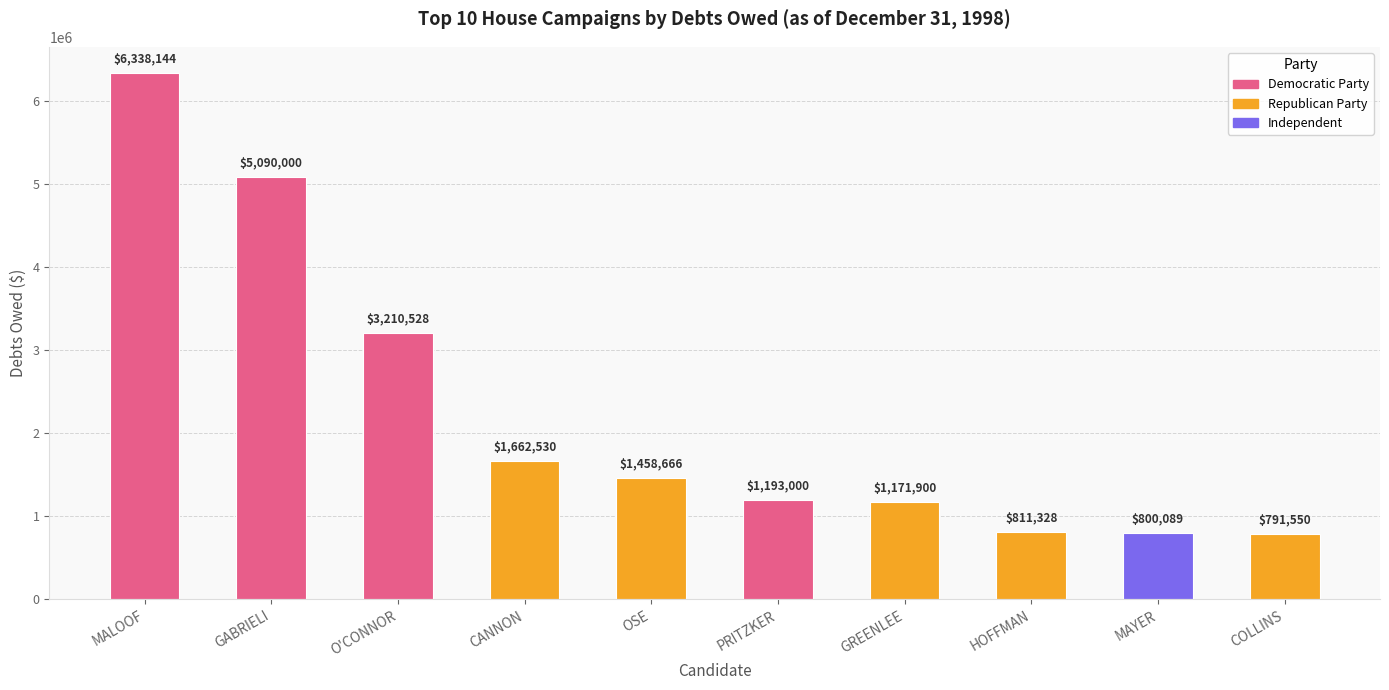

List the labels in order of value, smallest first.

COLLINS, MAYER, HOFFMAN, GREENLEE, PRITZKER, OSE, CANNON, O'CONNOR, GABRIELI, MALOOF